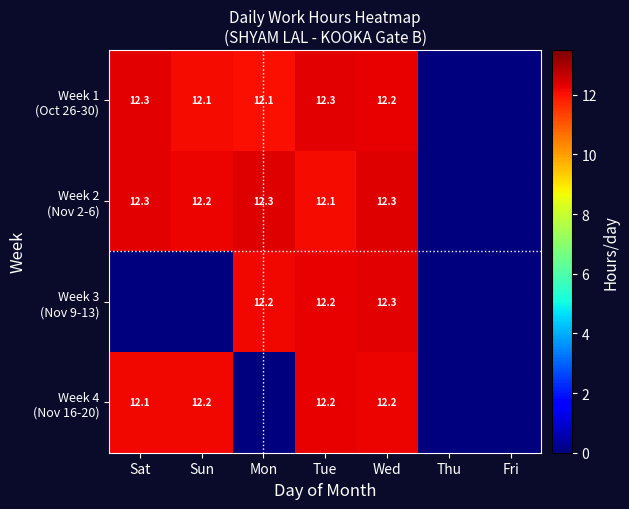

How many categories are shown in the chart?

7